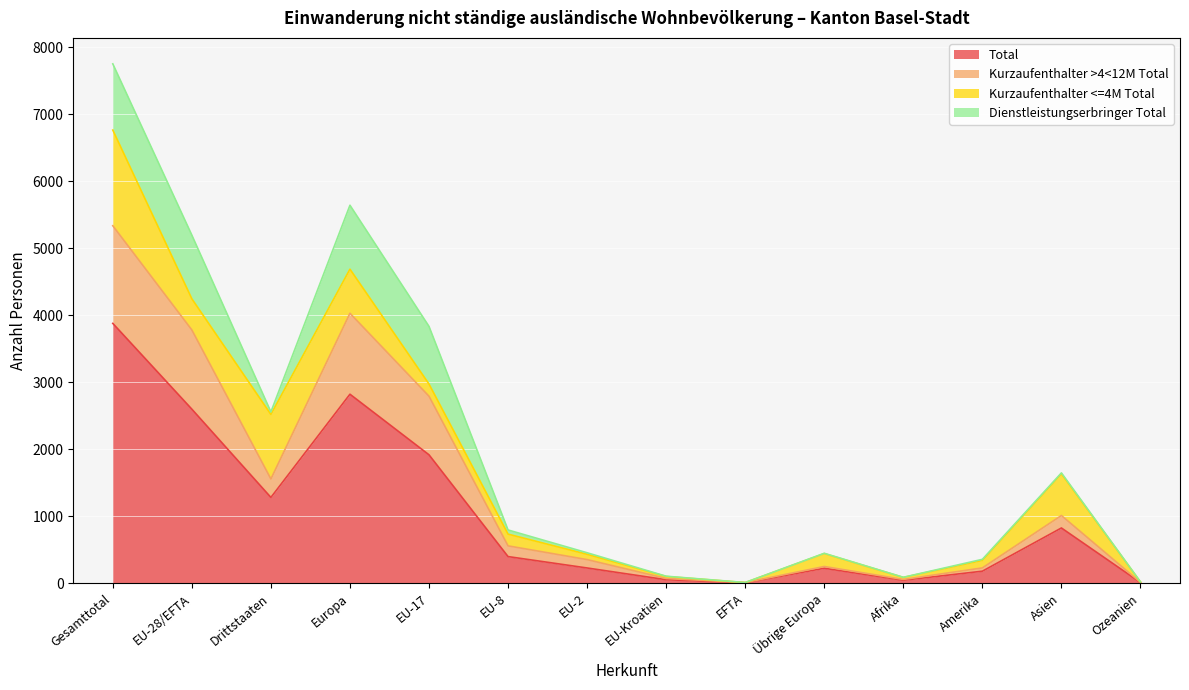

What is the label of the 3rd point from the right?

Amerika